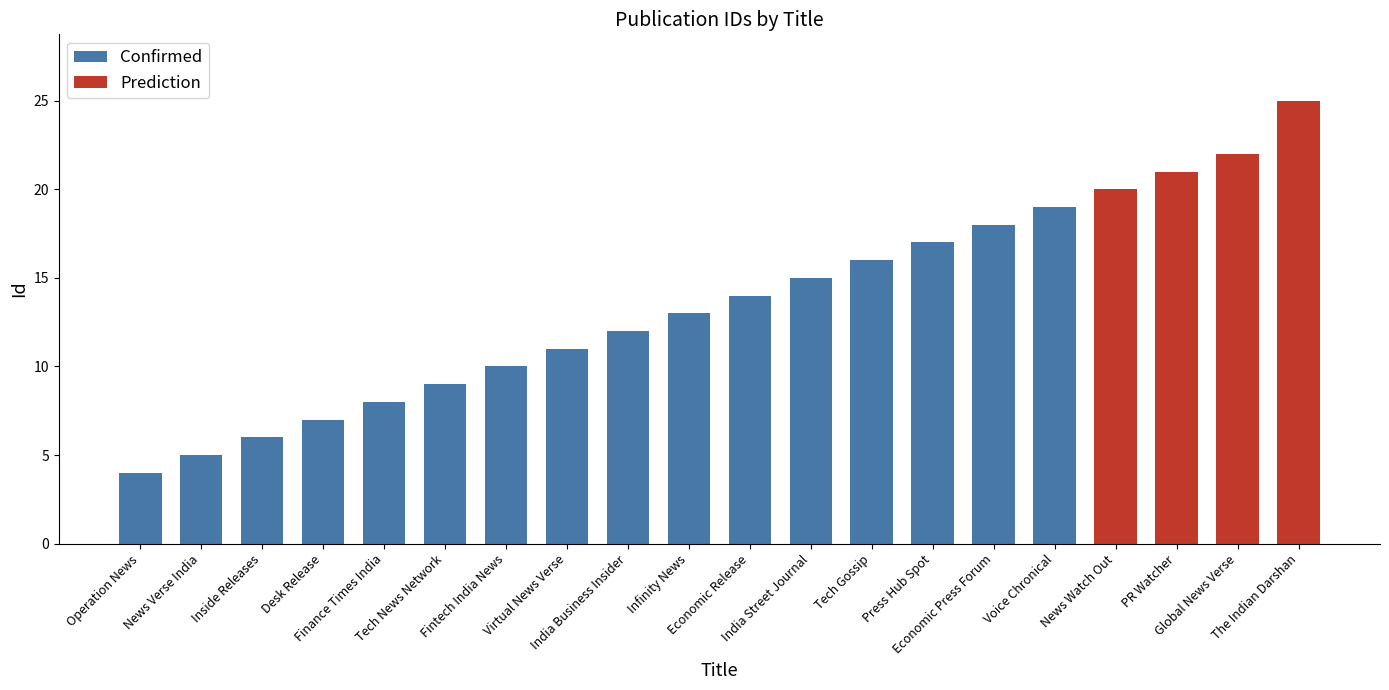

What is the smallest value displayed?

4